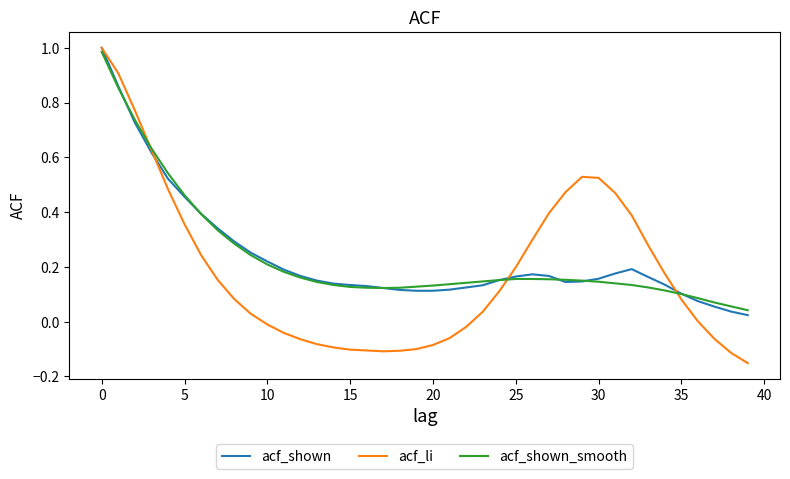

Which series has the widest spread of values?

acf_li